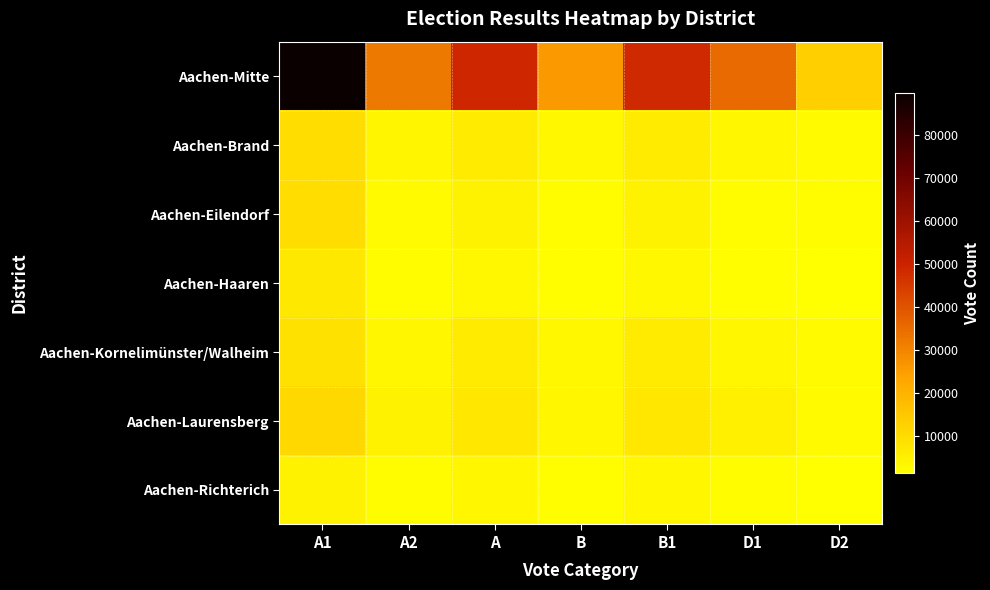

Rank the series by their maximum value, from highest to lowest.

Aachen-Mitte, Aachen-Laurensberg, Aachen-Eilendorf, Aachen-Brand, Aachen-Kornelimünster/Walheim, Aachen-Haaren, Aachen-Richterich